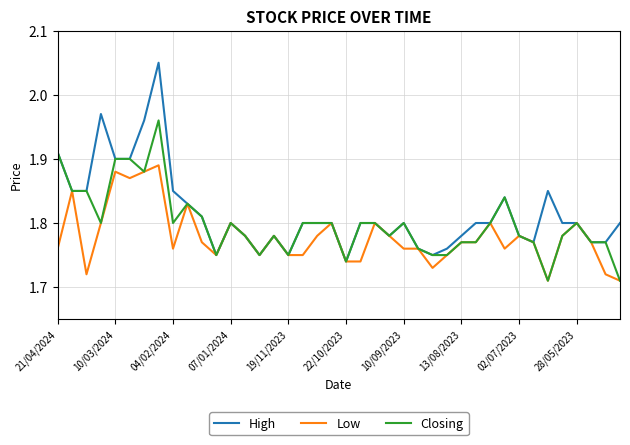

List the series in order of their peak value, lowest first.

Low, Closing, High